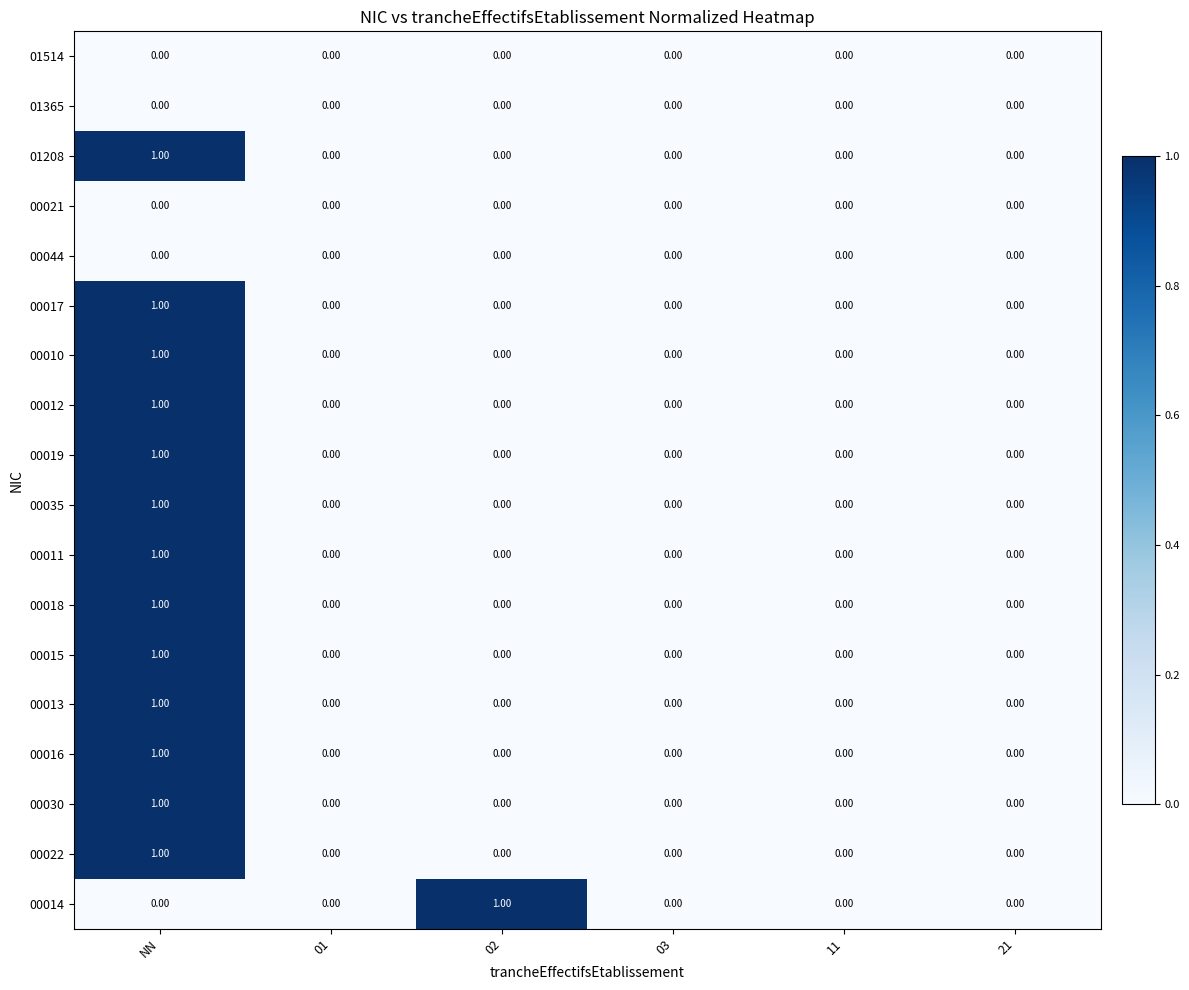

Between 02 and 21, which series saw the biggest shift?

00014